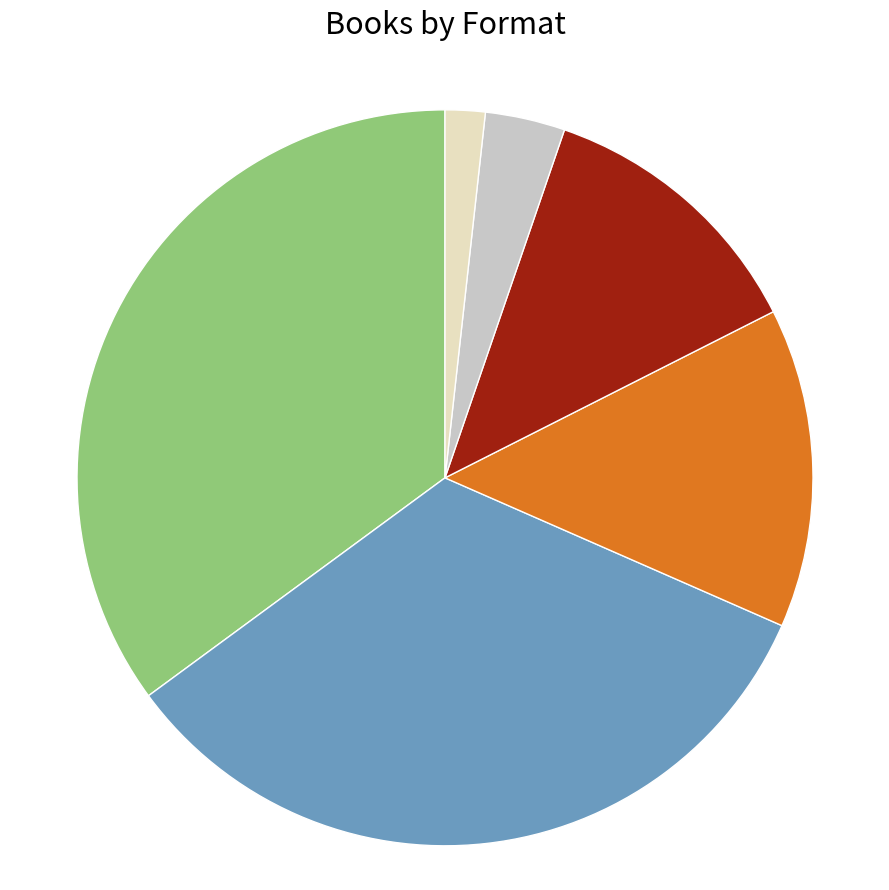

How many segments does this pie chart have?

6